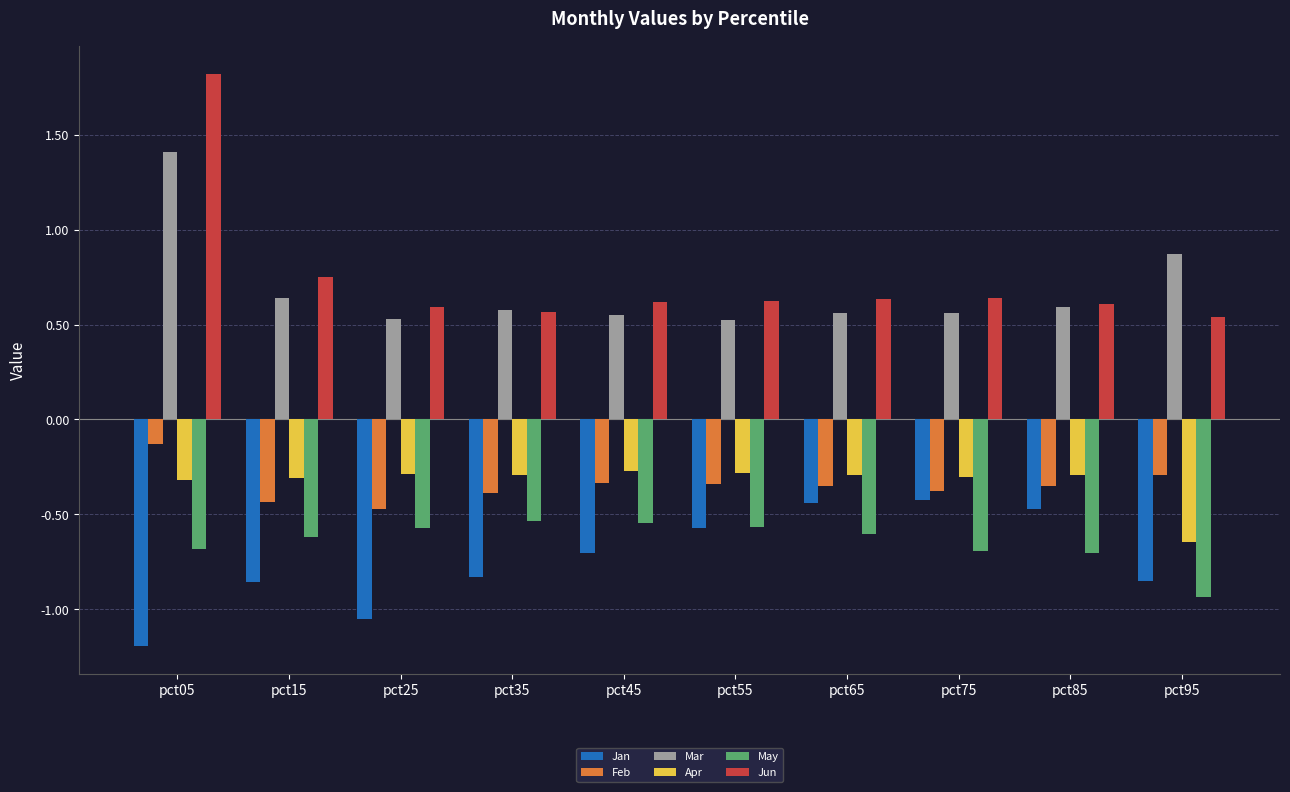

Which series has the widest spread of values?

Jun